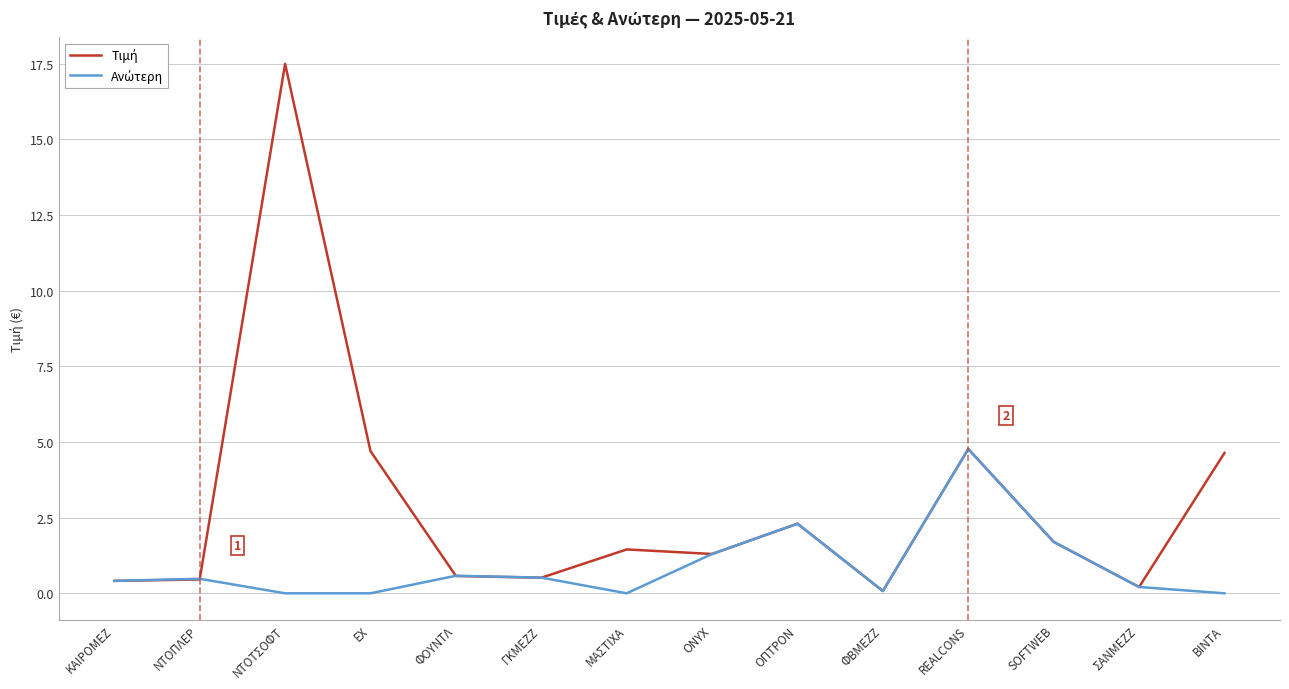

At which category does the chart reach its peak across all series?

ΝΤΟΤΣΟΦΤ